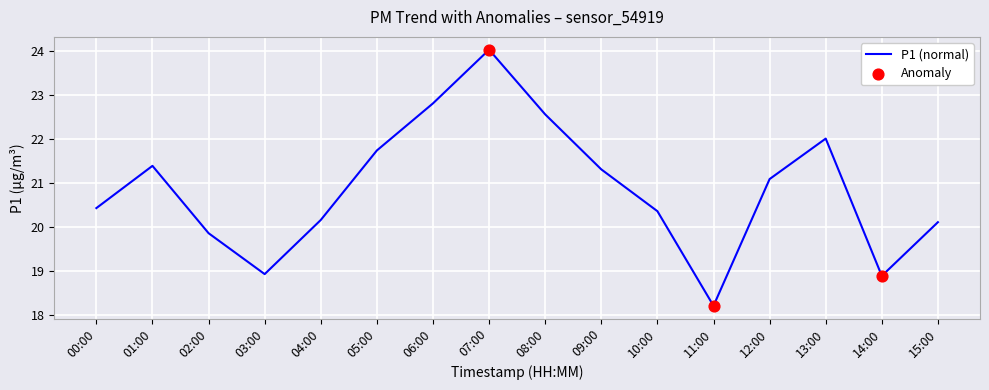

Between 12:00 and 06:00, which is larger?

06:00